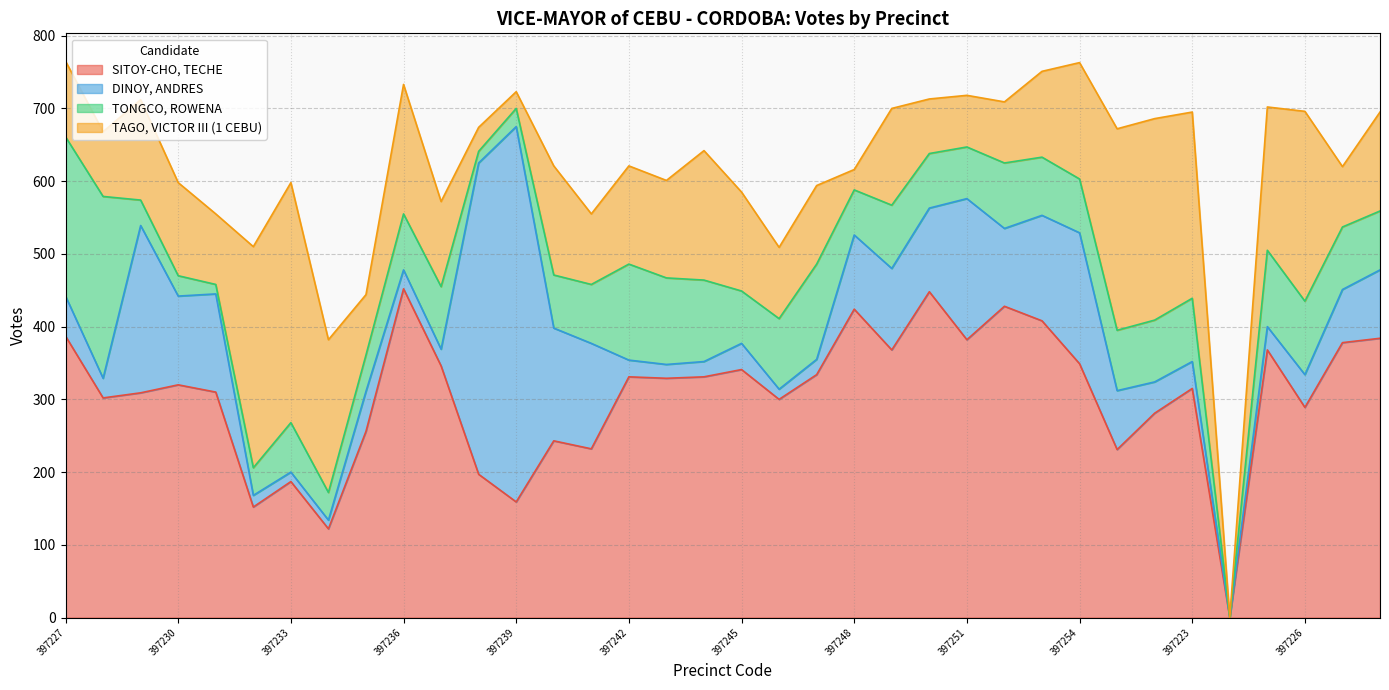

Which label corresponds to the smallest value in the chart?

397224